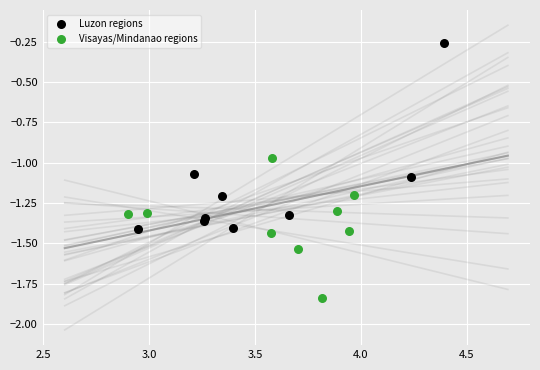

Which series contains the lowest Y value?

Visayas/Mindanao regions